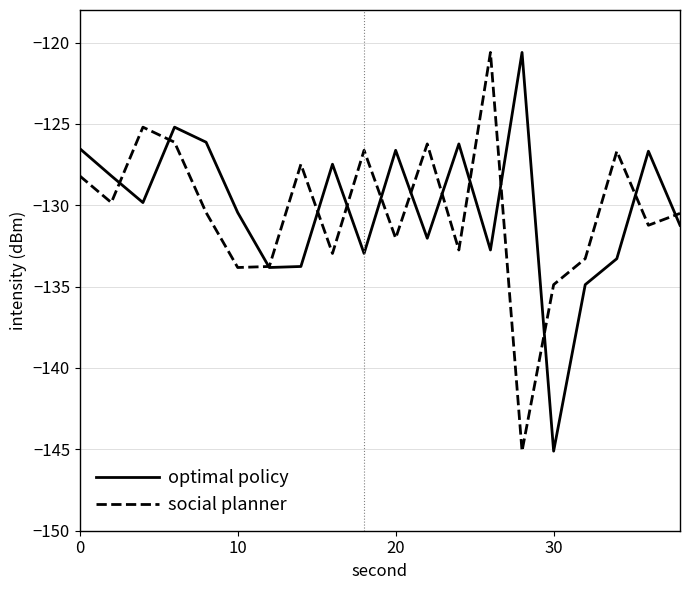

What is the lowest value of the optimal policy series?

-145.1